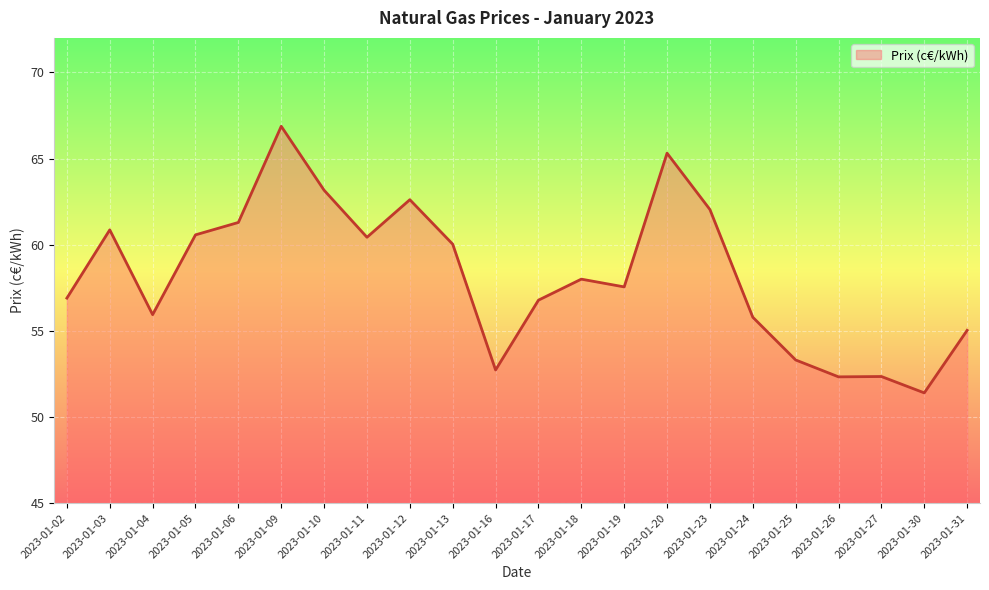

True or false: the data shows 81.2 at 2023-01-24.

False